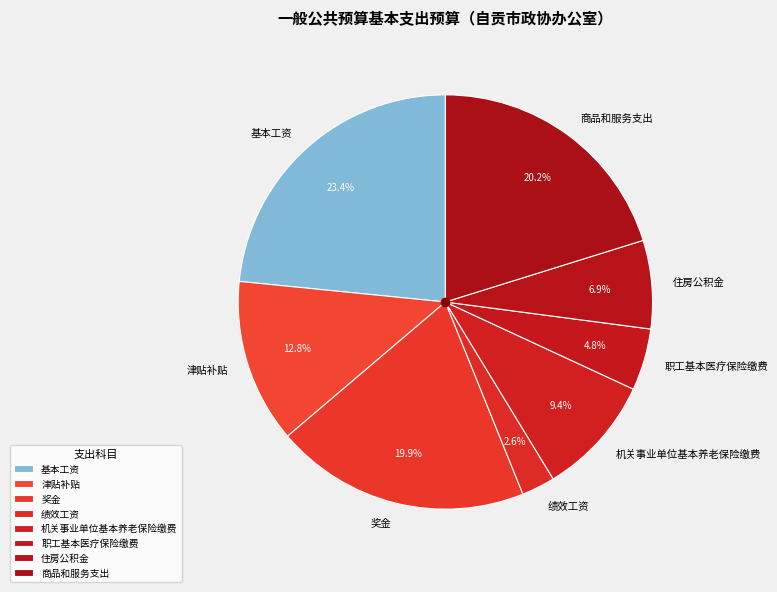

Which has a higher value, 基本工资 or 机关事业单位基本养老保险缴费?

基本工资